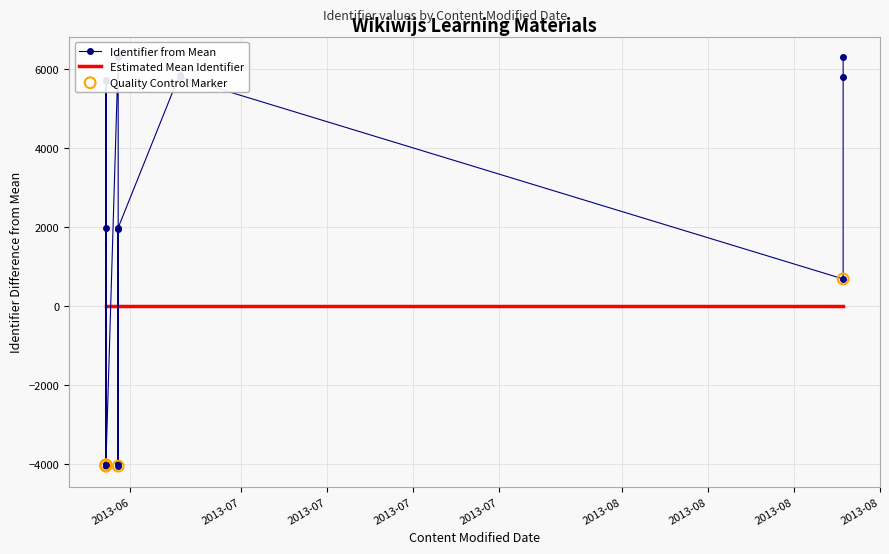

Which has a higher value, 2013-06-20 or 2013-06-20?

2013-06-20